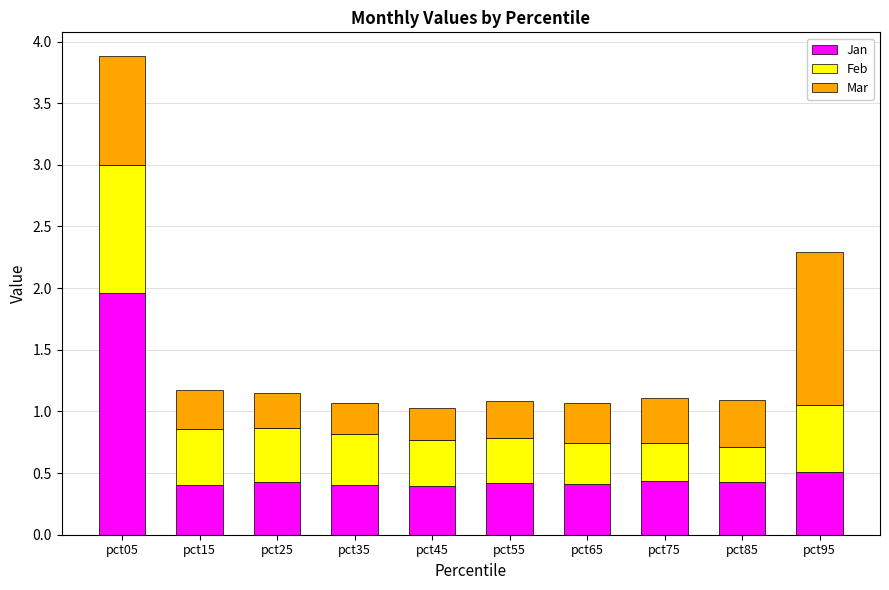

At which category is the sum across all series the highest?

pct05